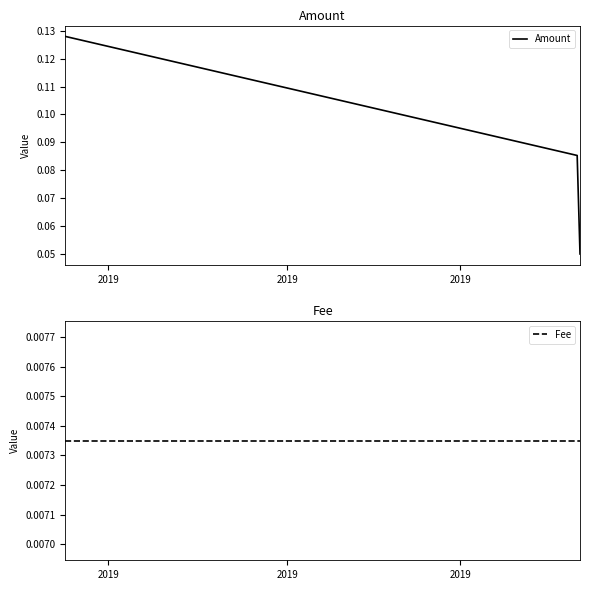

What is the sum of the Amount values at 2019 and 2019?

0.2